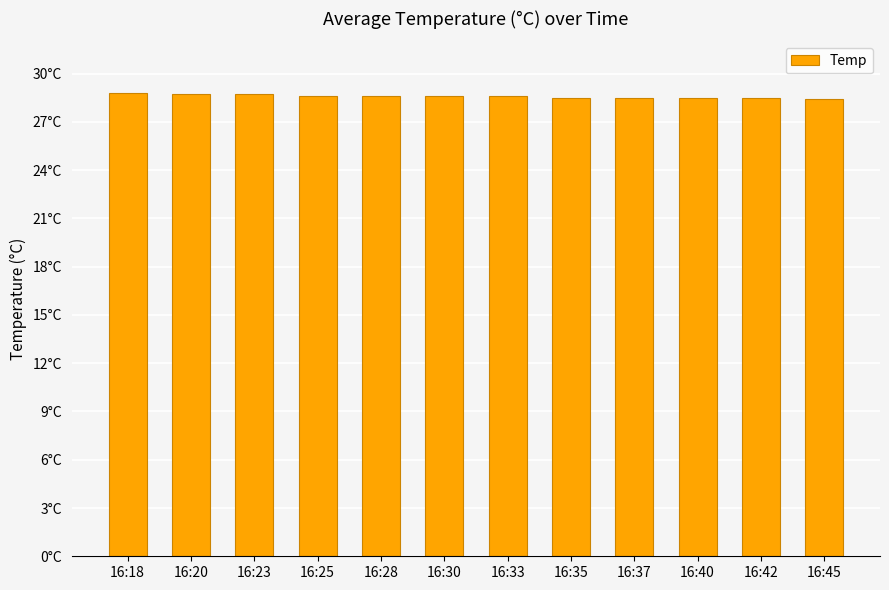

What is the greatest value displayed?

28.8